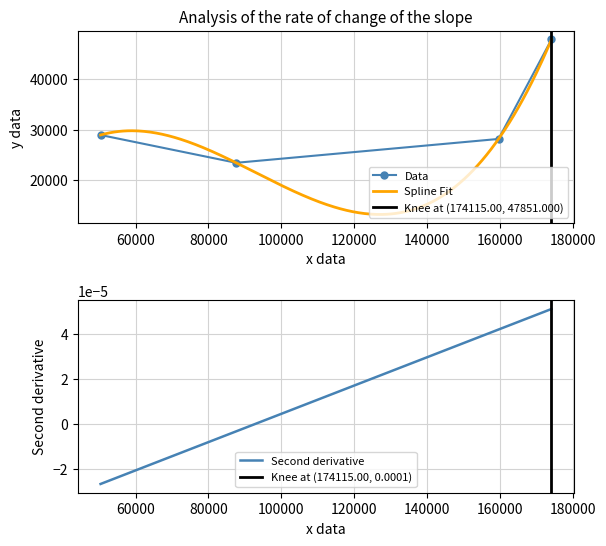

What is the value of the Data point at the 1st from the left?

28946